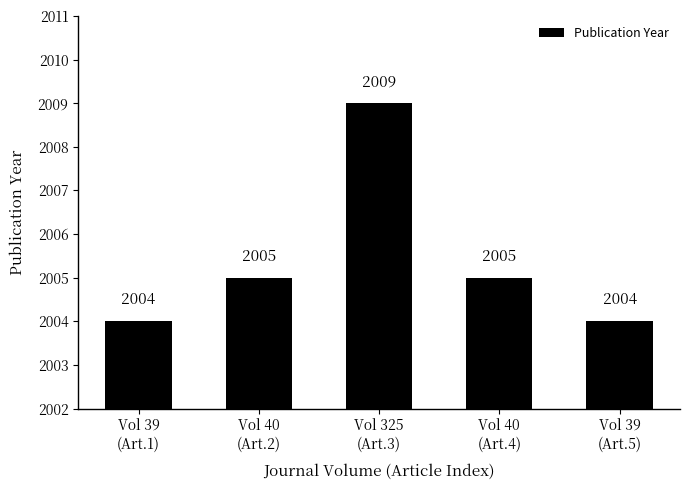

What is the smallest value displayed?

2004